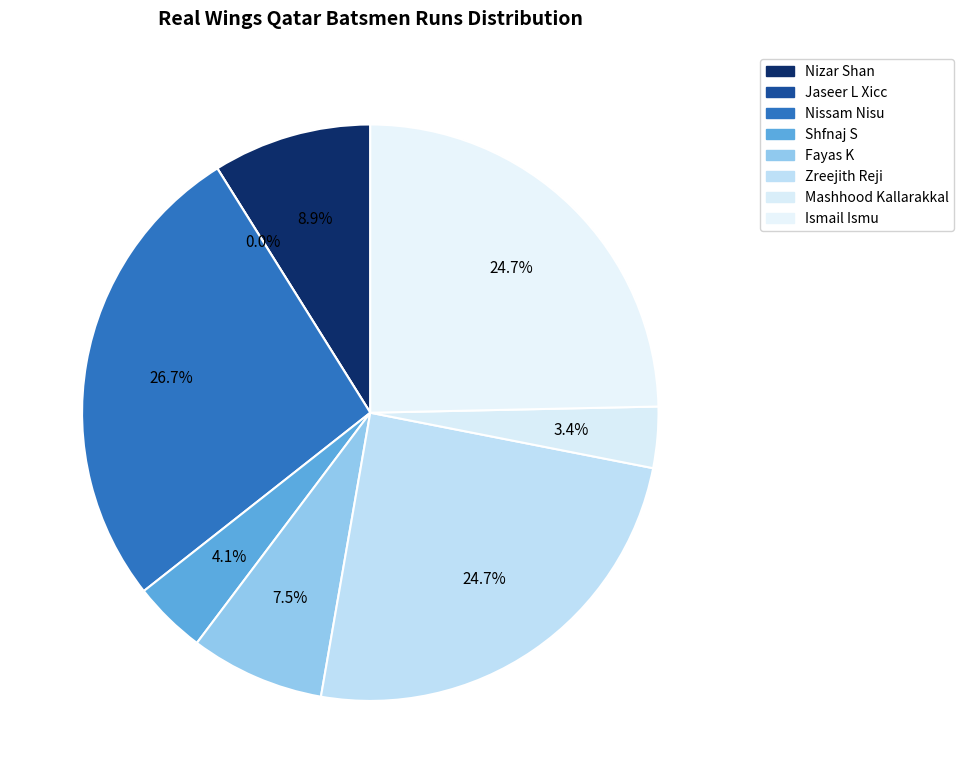

Is there a majority slice in this chart?

No